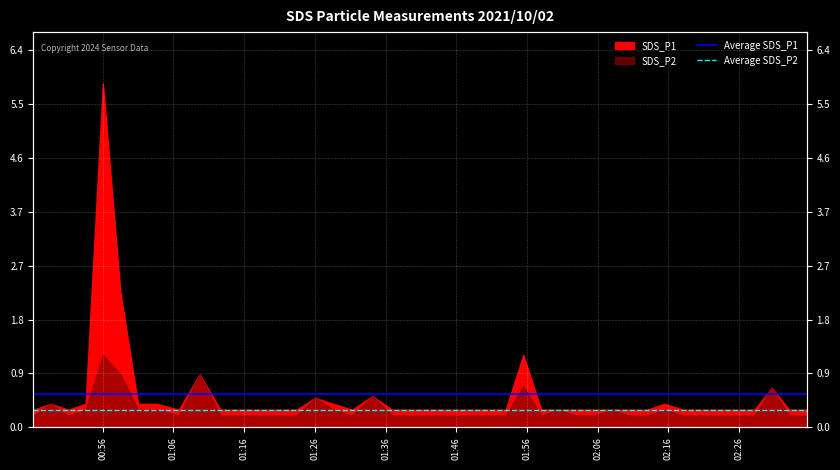

Read the Average SDS_P1 value at 00:56.

0.6